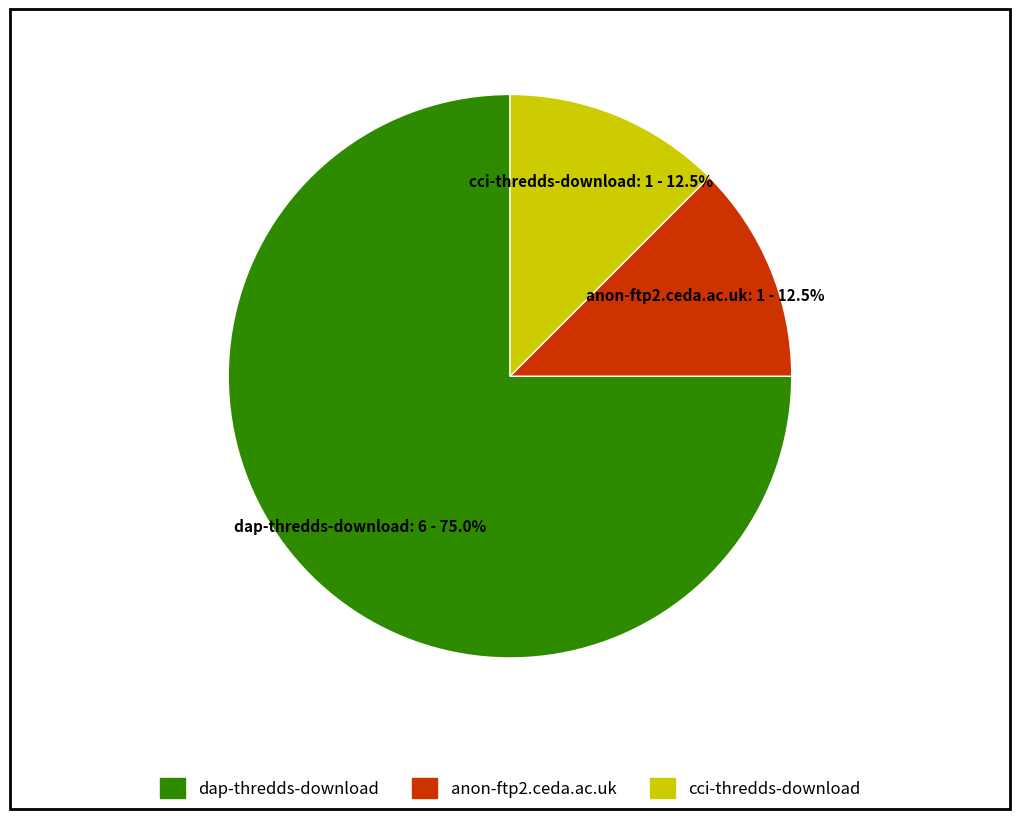

To the nearest percent, what is the difference between the largest and smallest slice percentages?

62%